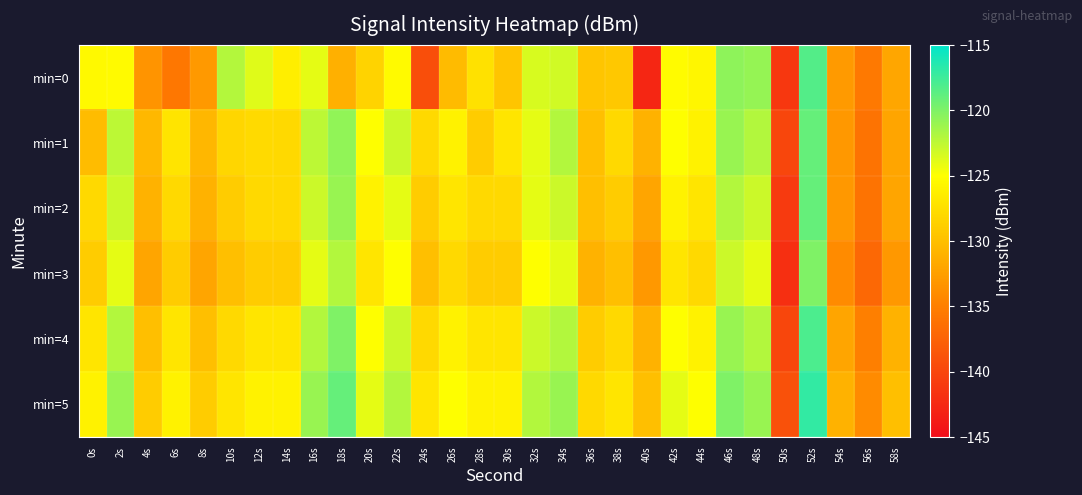

What is the maximum value shown in the chart?

-117.0